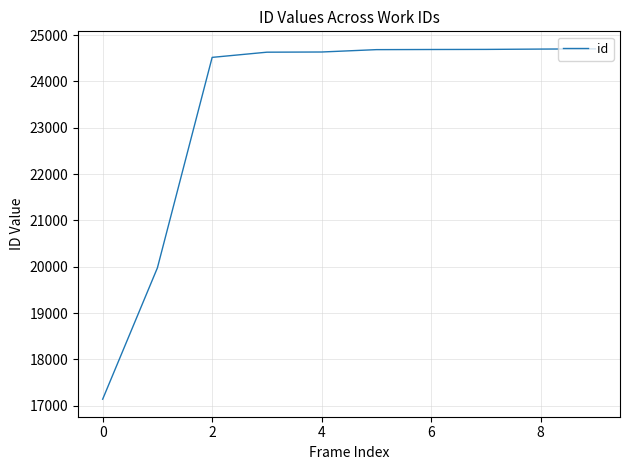

What is the difference between the maximum and minimum values?

7562